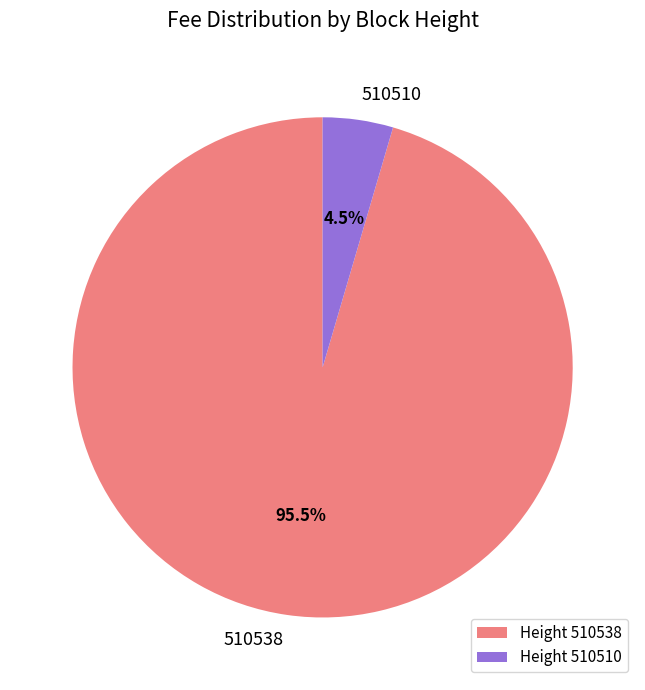

How many slices are in this pie chart?

2